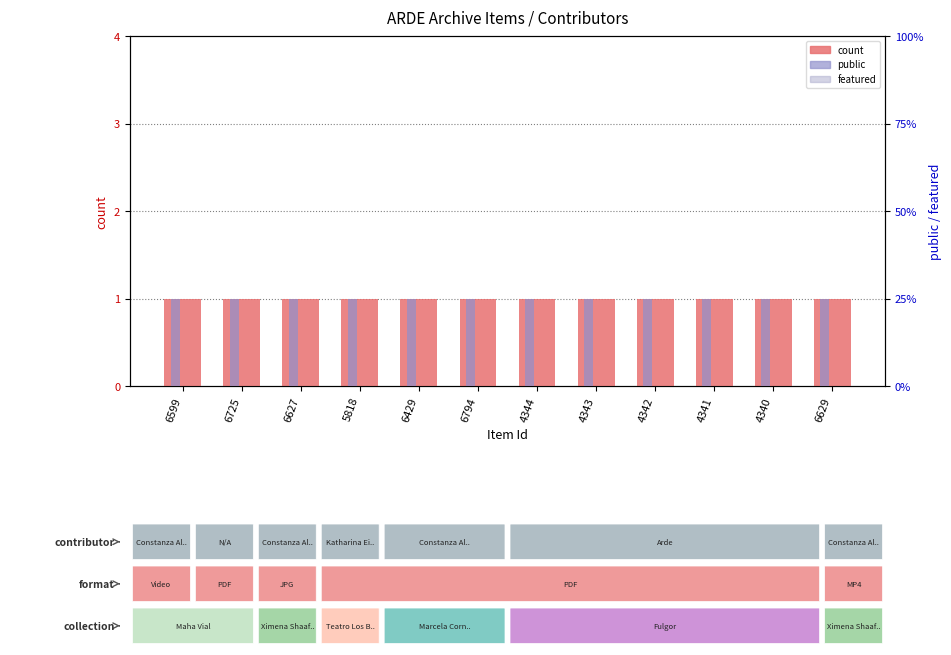

At which category does the chart reach its minimum across all series?

6599